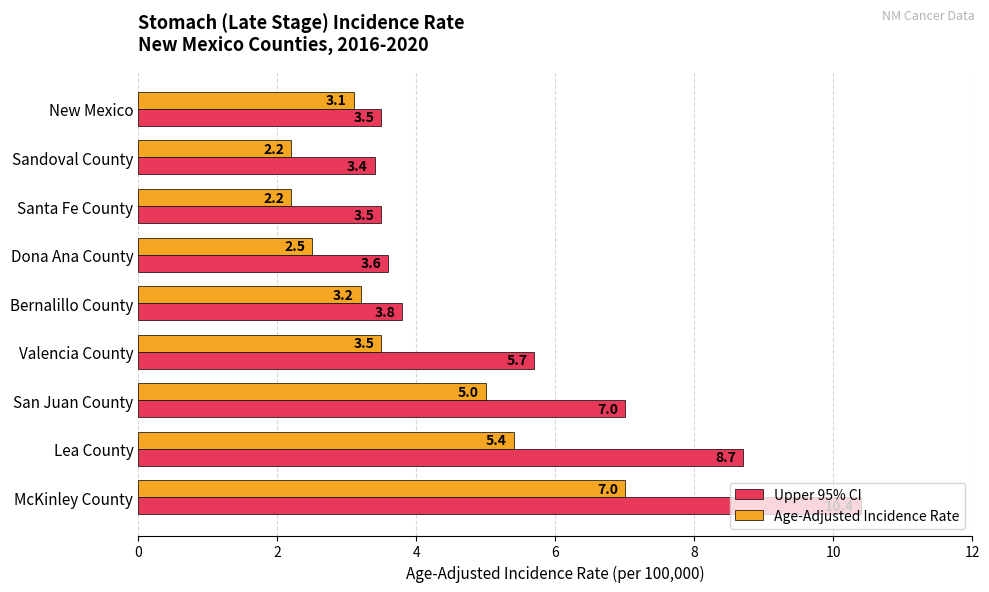

How many data points in Age-Adjusted Incidence Rate are less than 3?

3